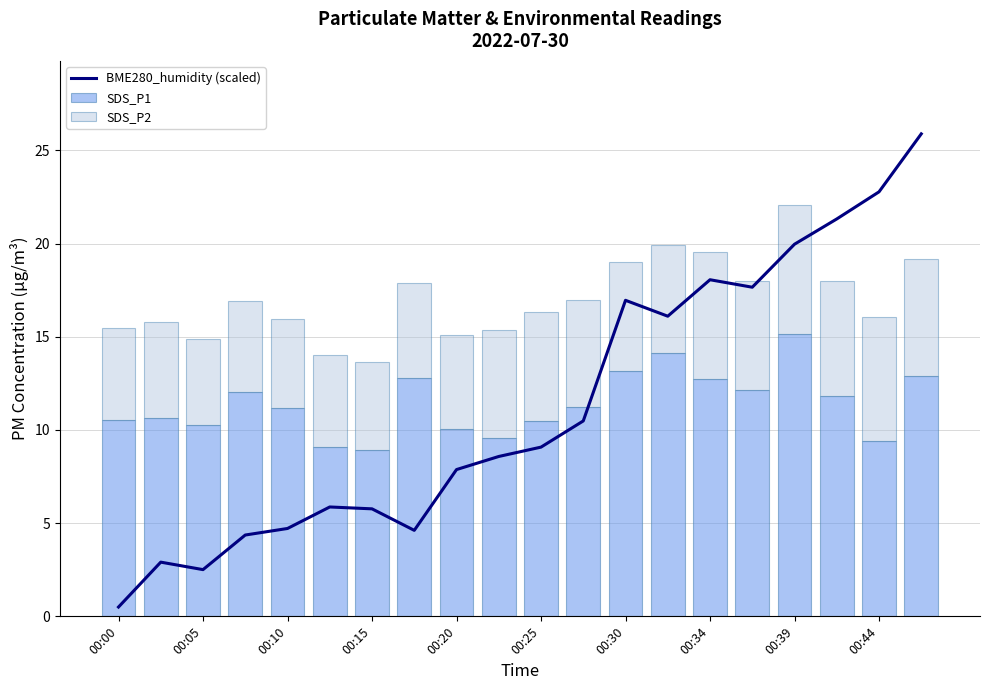

At which label is SDS_P2 closest to 5?

00:00